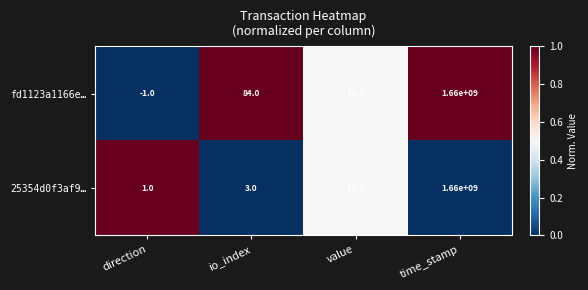

What is the difference between the second highest and second lowest values in the fd1123a1166e… series?

70.5